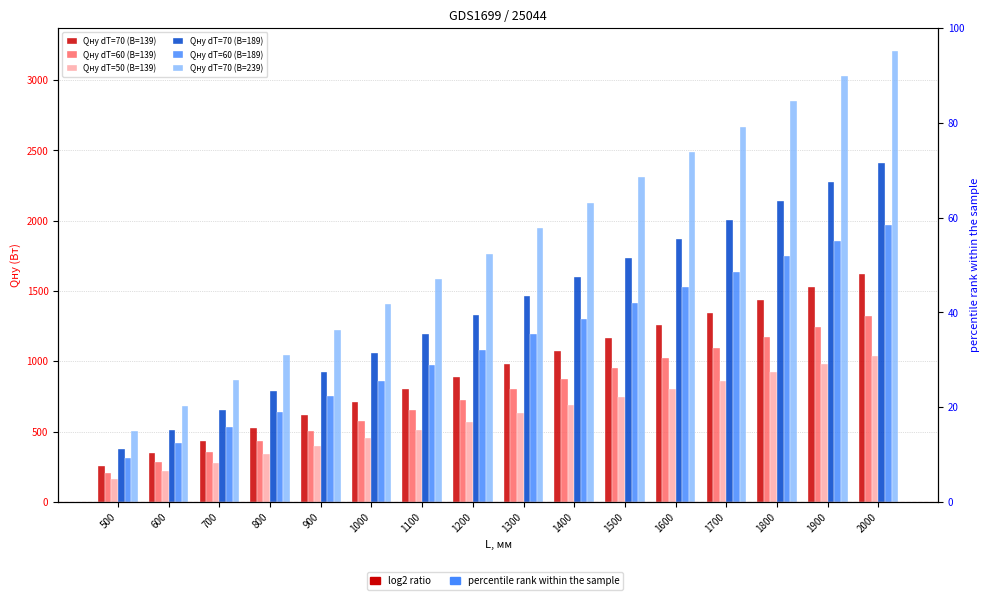

List the series in order of their peak value, lowest first.

Qну dT=50 (B=139), Qну dT=60 (B=139), Qну dT=70 (B=139), Qну dT=60 (B=189), Qну dT=70 (B=189), Qну dT=70 (B=239)